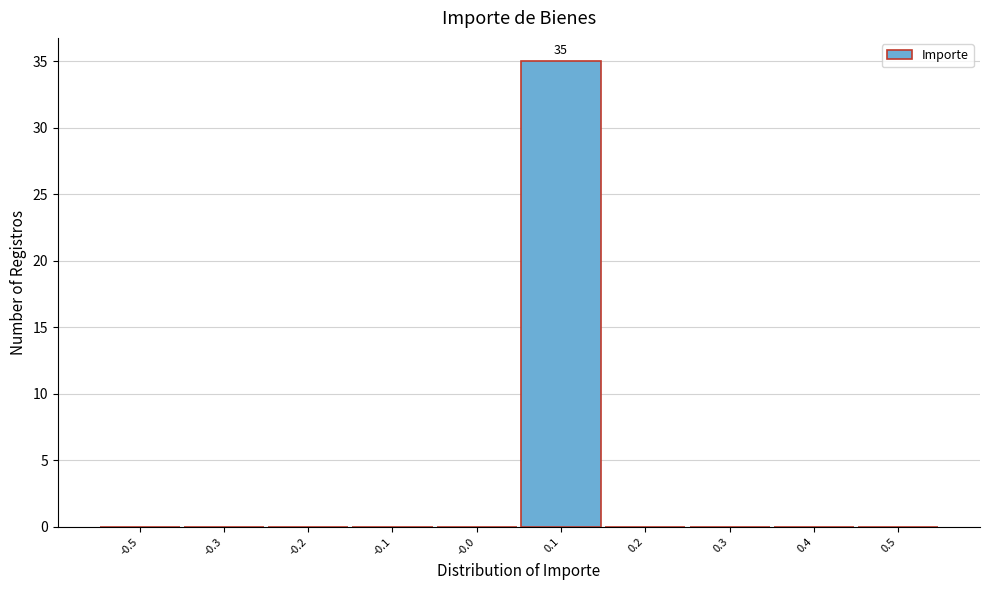

Reading left to right, extract all data points from this chart.

-0.5=0	-0.3=0	-0.2=0	-0.1=0	-0.0=0	0.1=35	0.2=0	0.3=0	0.4=0	0.5=0